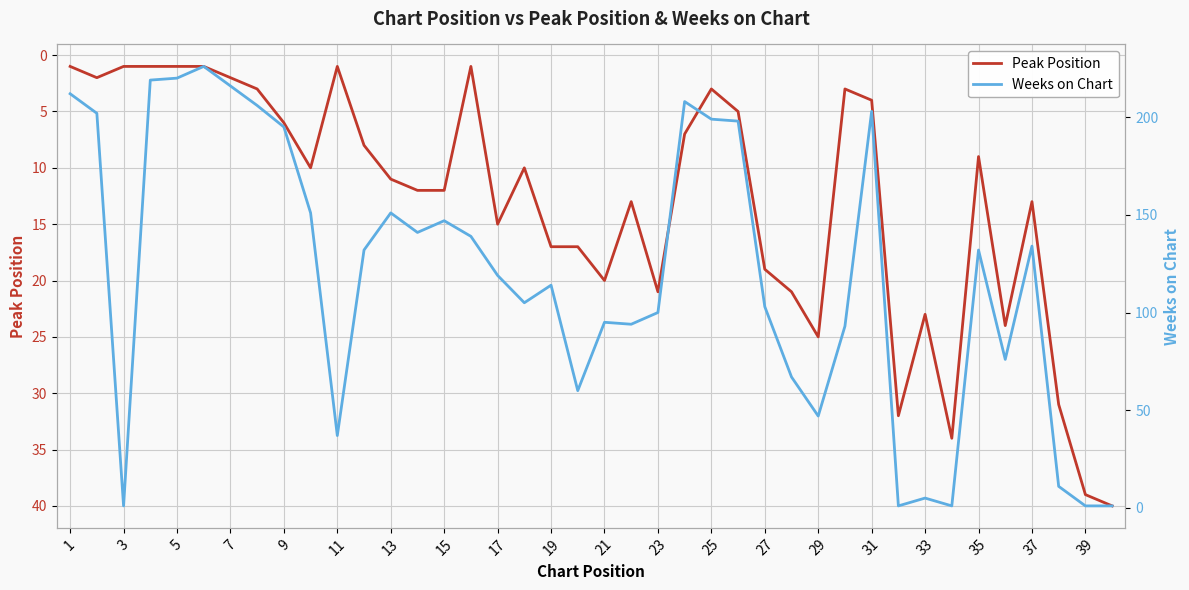

The value of Peak Position at 35 is 2. True or false?

False